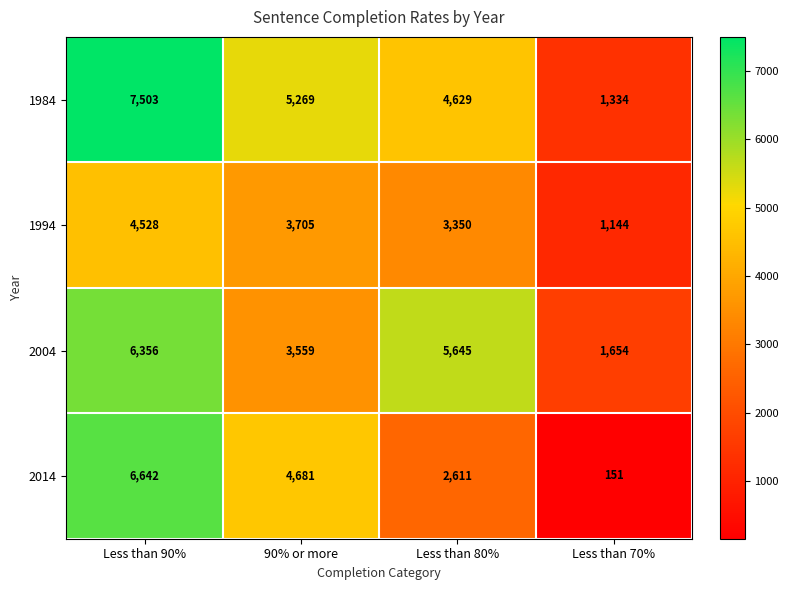

At how many categories does at least one series exceed 209?

4